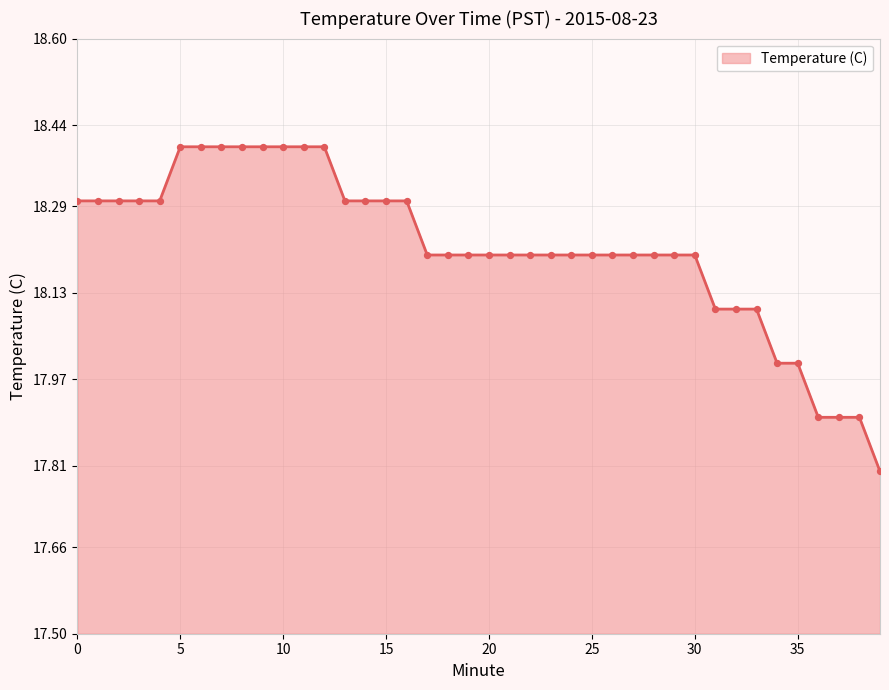

What is the minimum value shown in the chart?

17.8